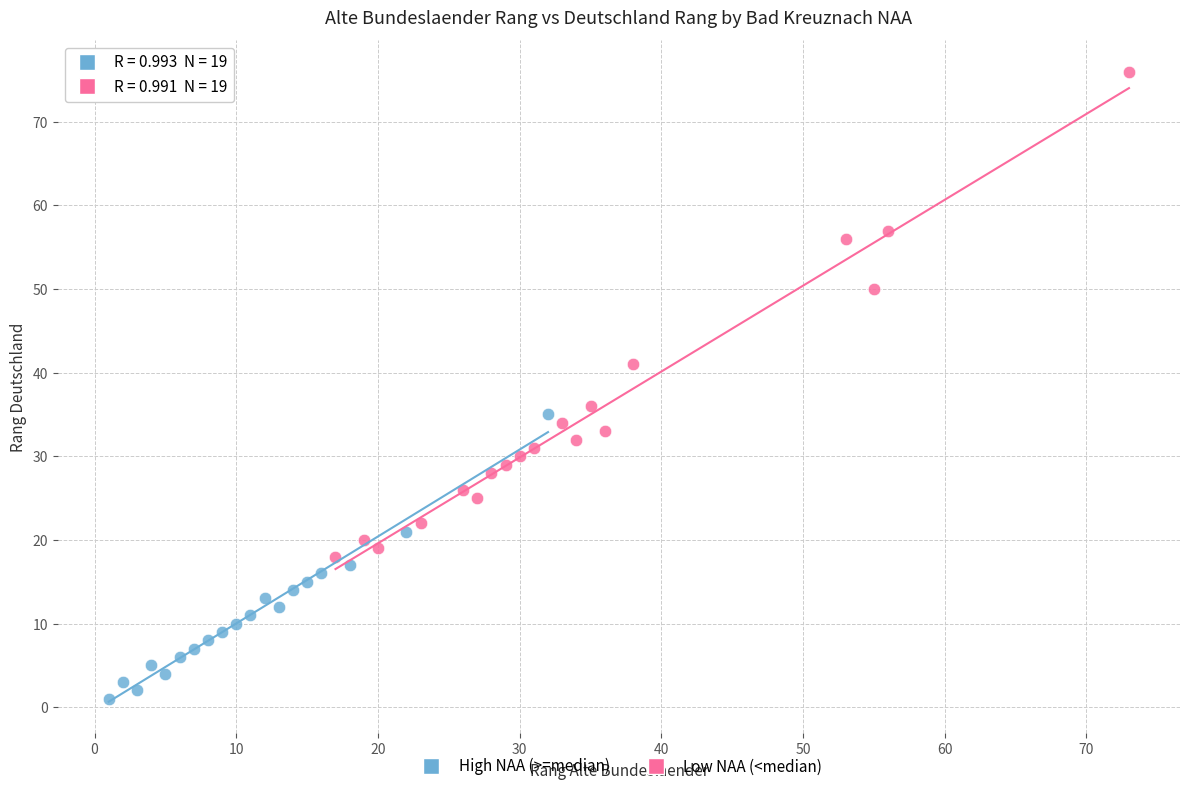

Which series reaches the minimum Y coordinate?

High NAA (>=median)